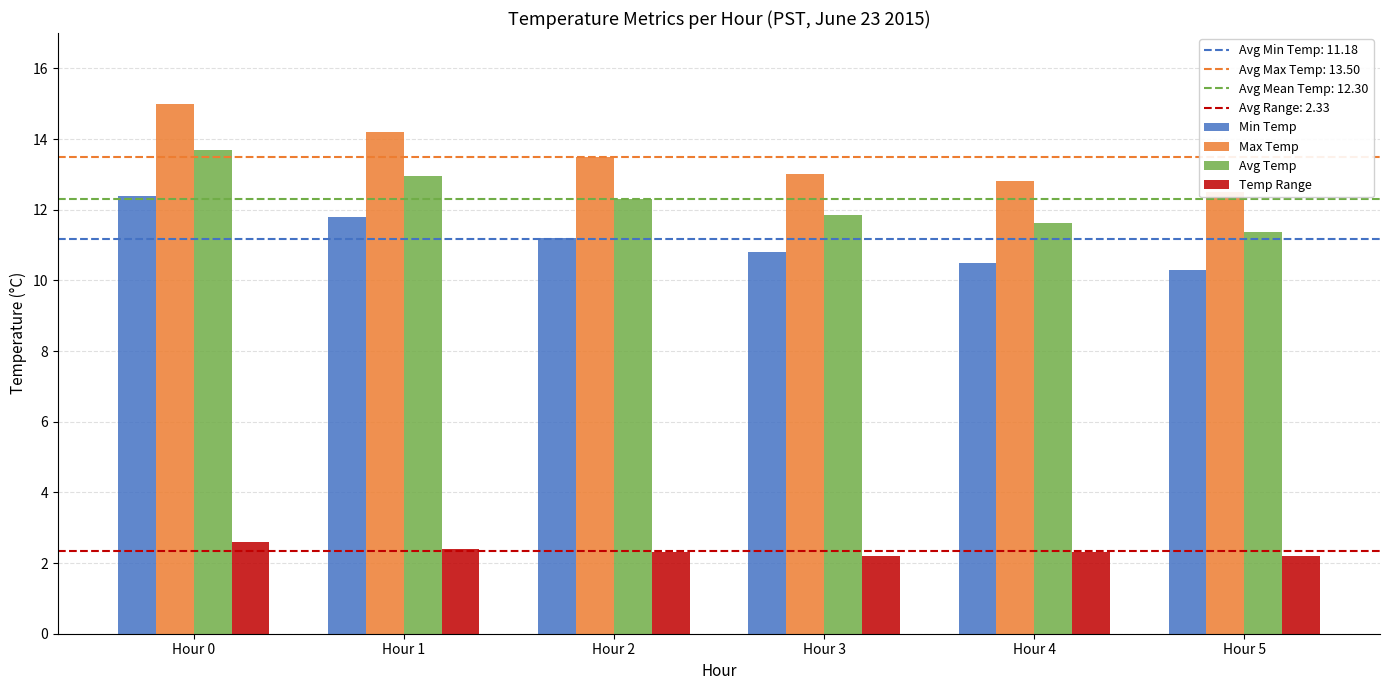

What is the value of the Min Temp bar at the 5th from the left?

10.5